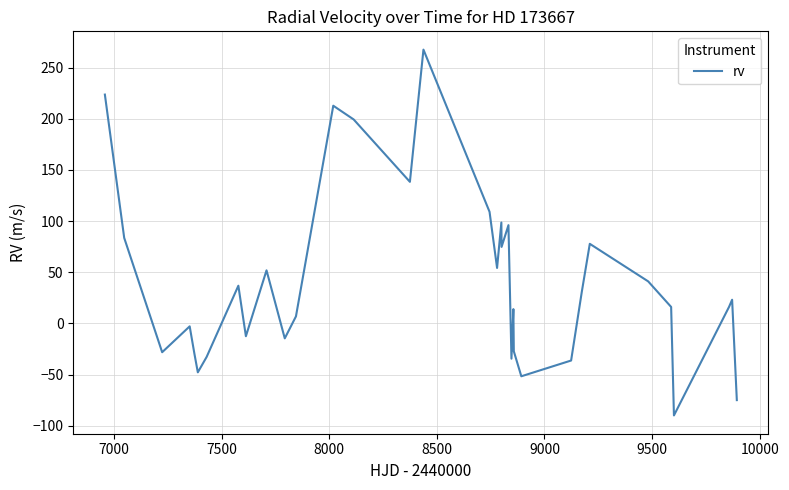

How many interior local peaks (higher than both neighbors) does the data have?

10